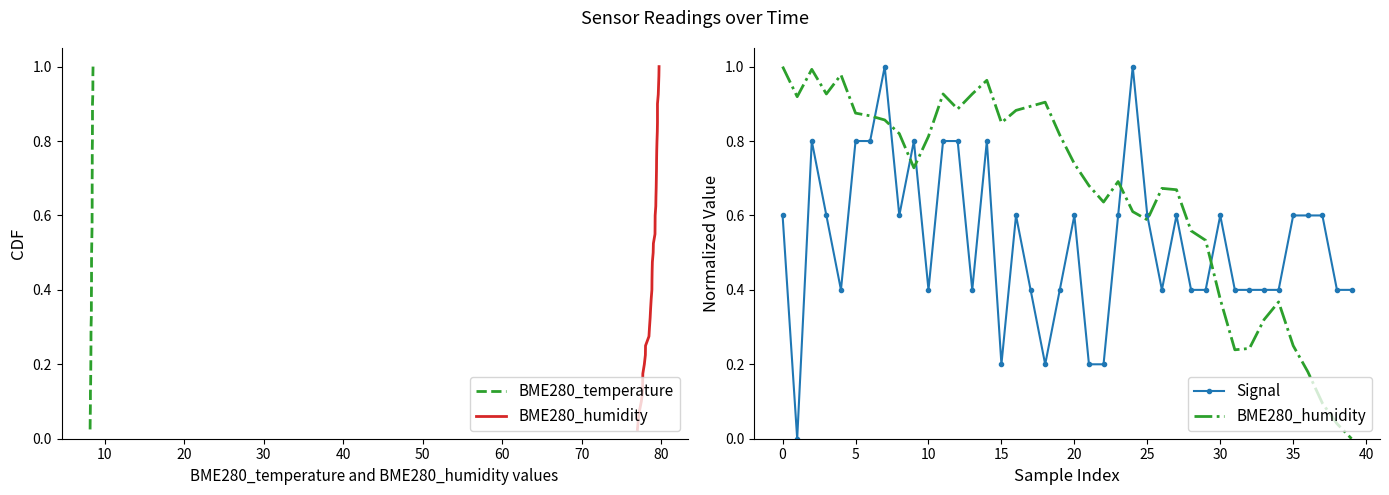

In Signal, how many points are lower than both neighbors (excluding endpoints)?

8